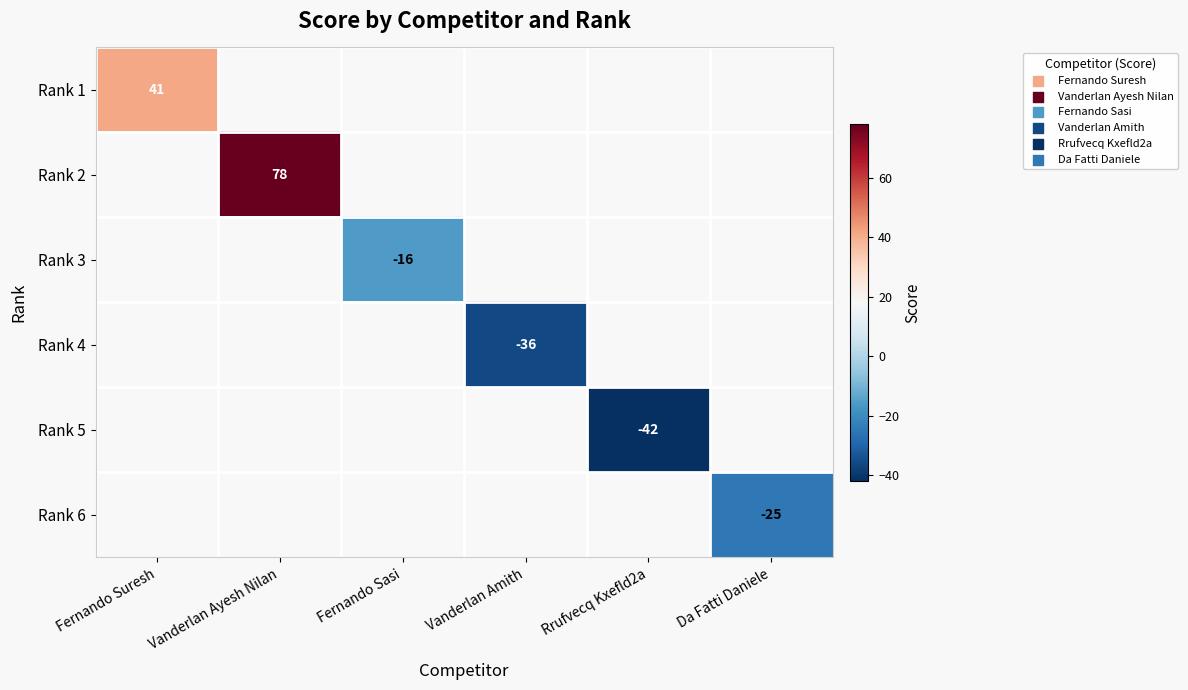

The value of Rank 4 at Vanderlan Amith is -36. True or false?

True